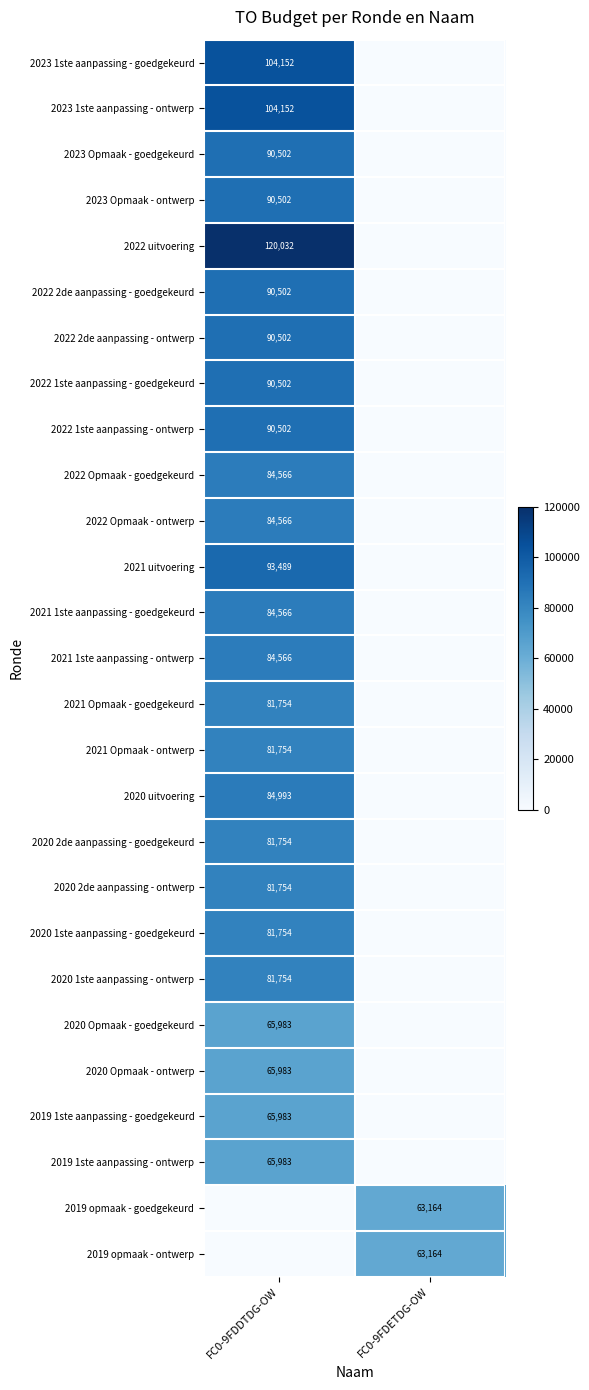

Between FC0-9FDETDG-OW and FC0-9FDDTDG-OW, which is larger?

FC0-9FDDTDG-OW